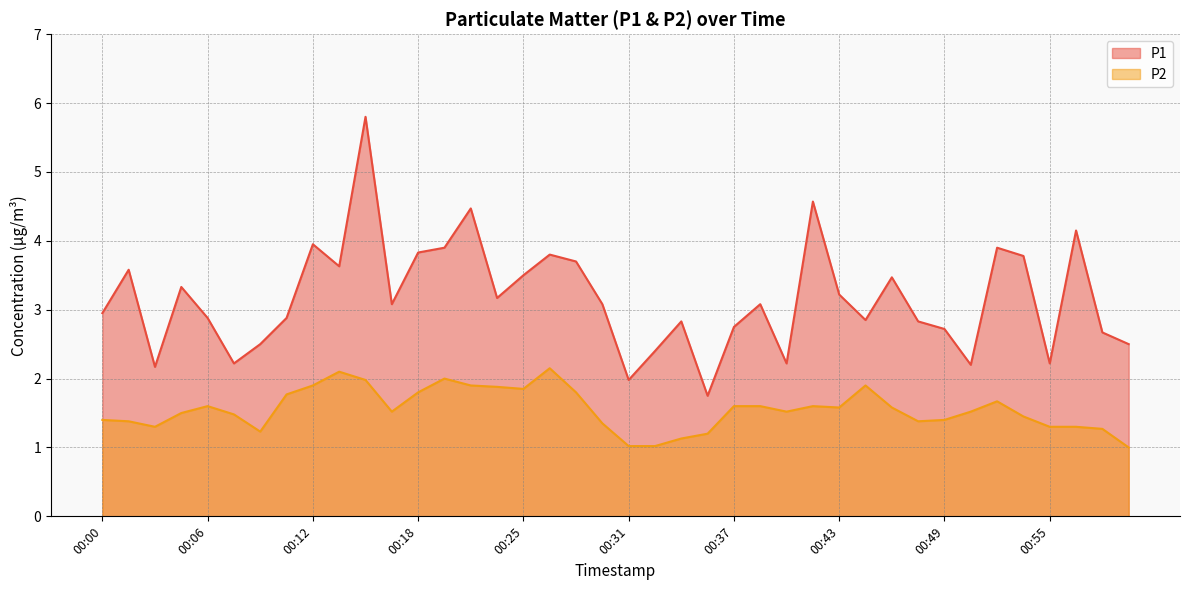

The P2 series shows 1.0 at 01:00. True or false?

True